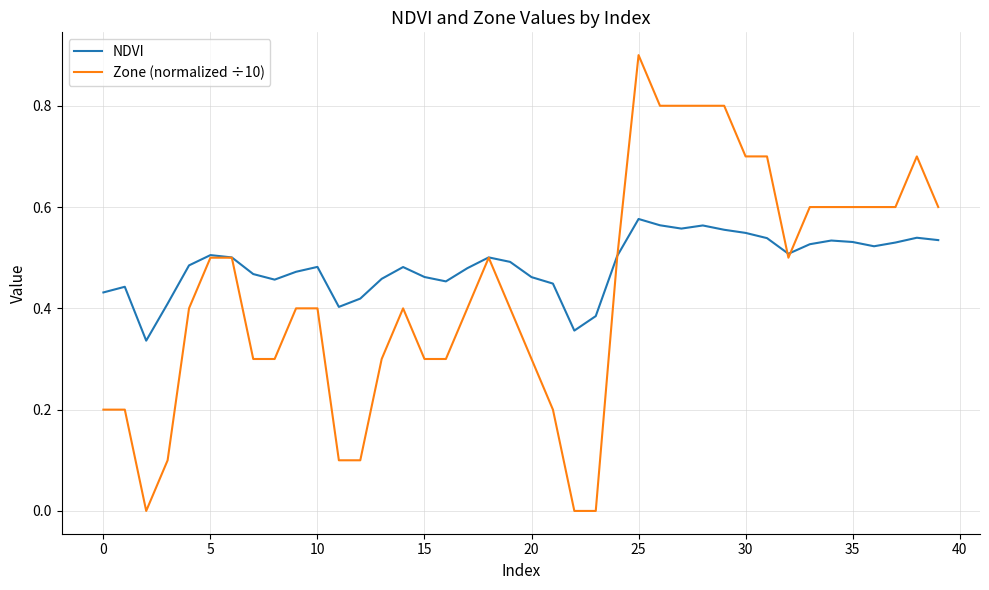

Which series has the largest total across all categories?

NDVI